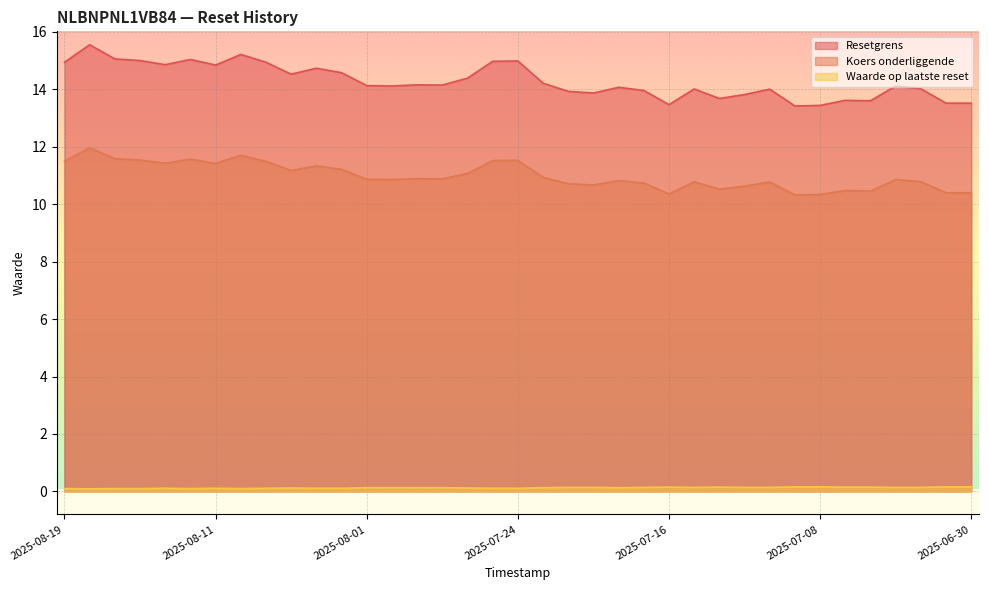

What is the sum of the Koers onderliggende values at 2025-08-13 and 2025-07-07?

21.9